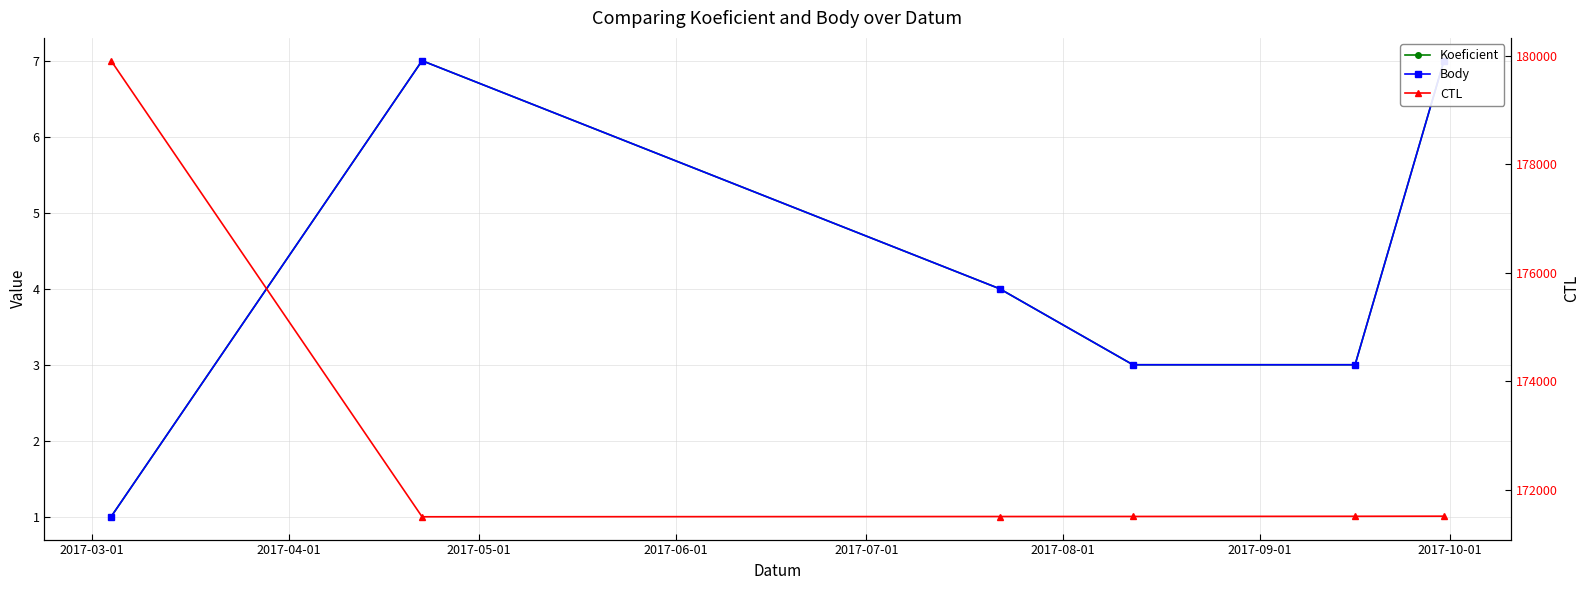

At which label does Koeficient first exceed 4?

2017-04-01